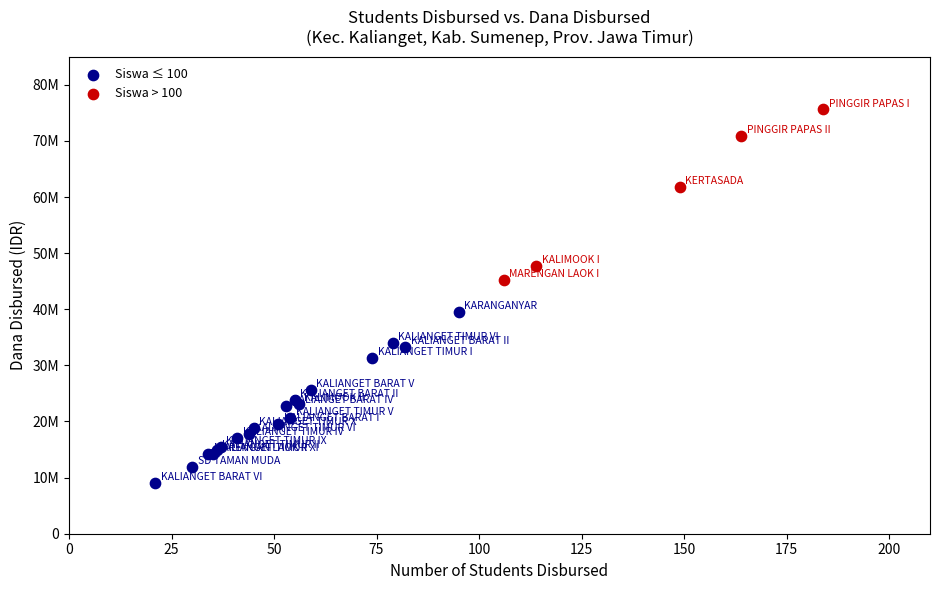

What are all the series names shown in the legend?

Siswa ≤ 100, Siswa > 100